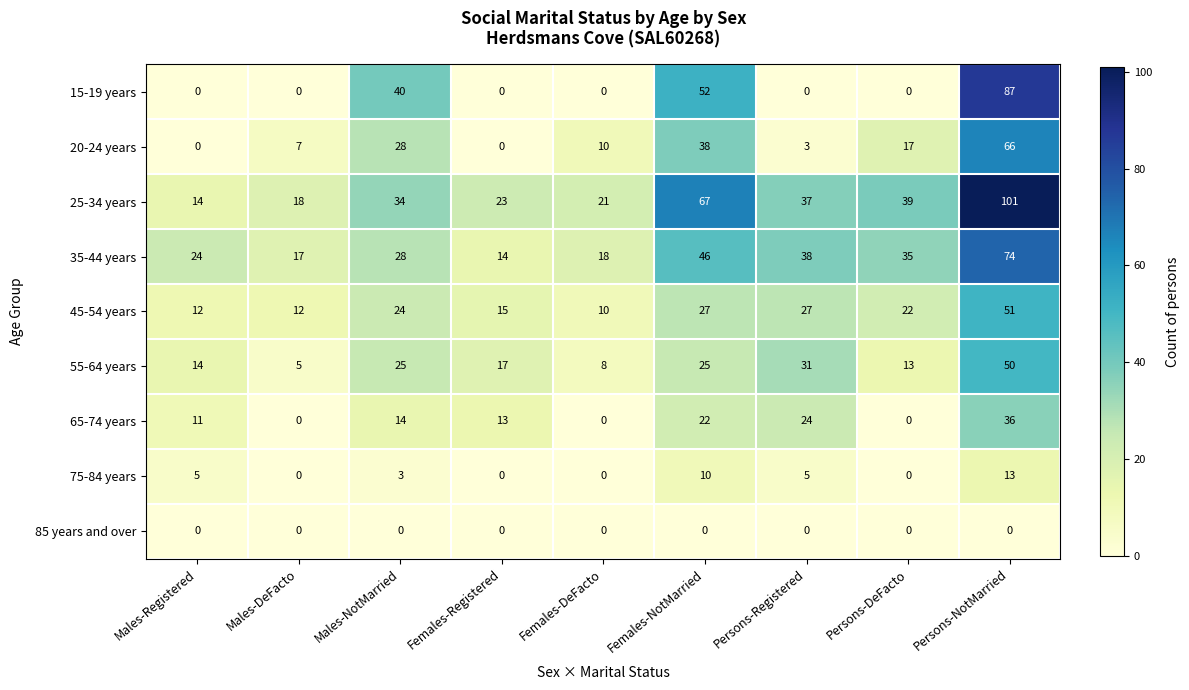

Rank the series at Persons-NotMarried from lowest to highest value.

85 years and over, 75-84 years, 65-74 years, 55-64 years, 45-54 years, 20-24 years, 35-44 years, 15-19 years, 25-34 years